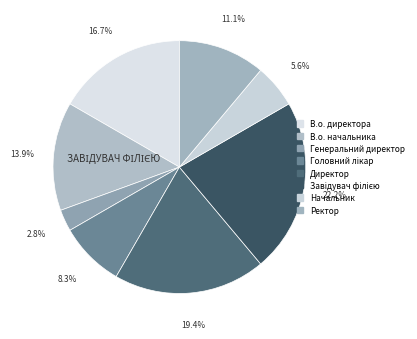

How many segments does this pie chart have?

8